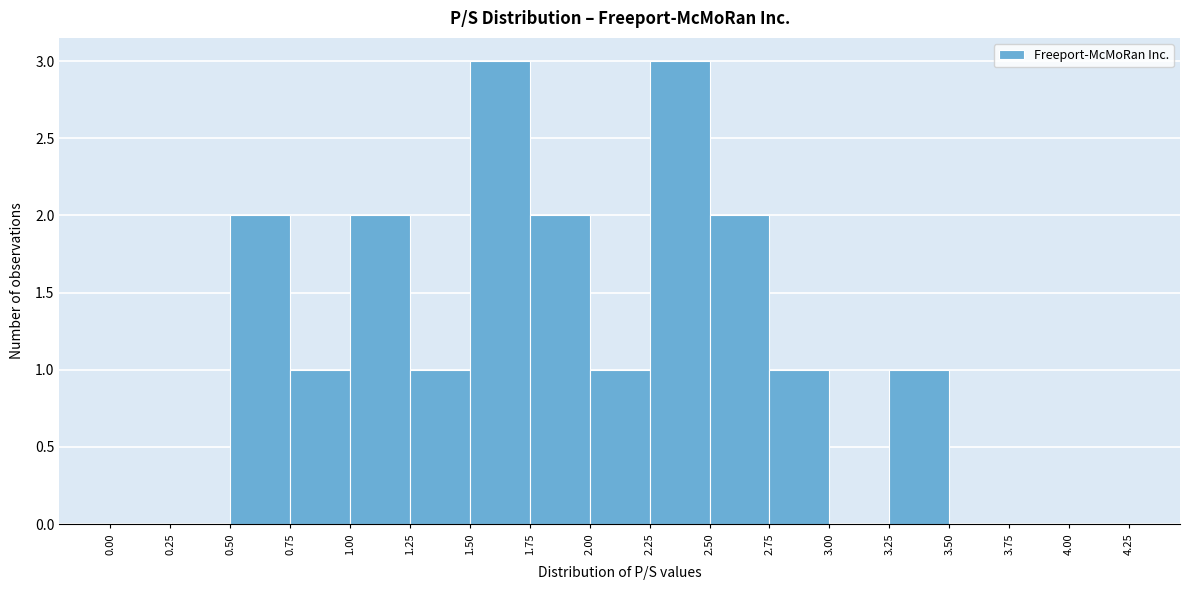

Reading left to right, list every bar in this chart as the range it spans on the x-axis followed by its height. The values are not printed on the chart, so give them approximately, as read against the axis.

0.00 to 0.25: 0
0.25 to 0.50: 0
0.50 to 0.75: 2
0.75 to 1.00: 1
1.00 to 1.25: 2
1.25 to 1.50: 1
1.50 to 1.75: 3
1.75 to 2.00: 2
2.00 to 2.25: 1
2.25 to 2.50: 3
2.50 to 2.75: 2
2.75 to 3.00: 1
3.00 to 3.25: 0
3.25 to 3.50: 1
3.50 to 3.75: 0
3.75 to 4.00: 0
4.00 to 4.25: 0